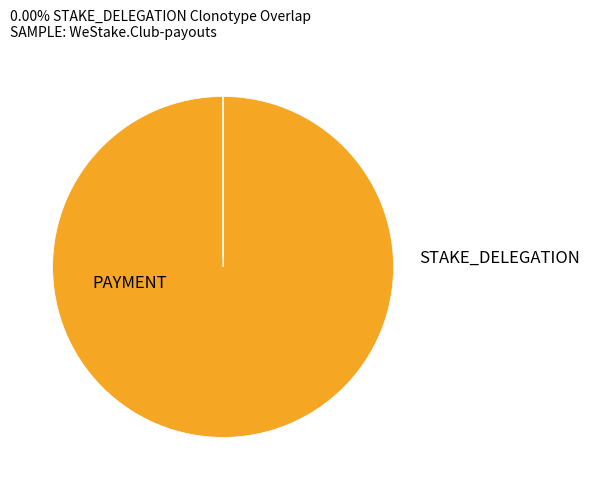

How many segments does this pie chart have?

2